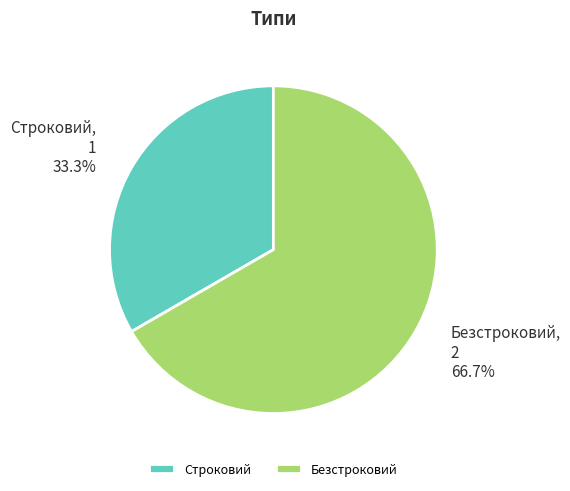

To the nearest percent, what is the average slice percentage?

50%